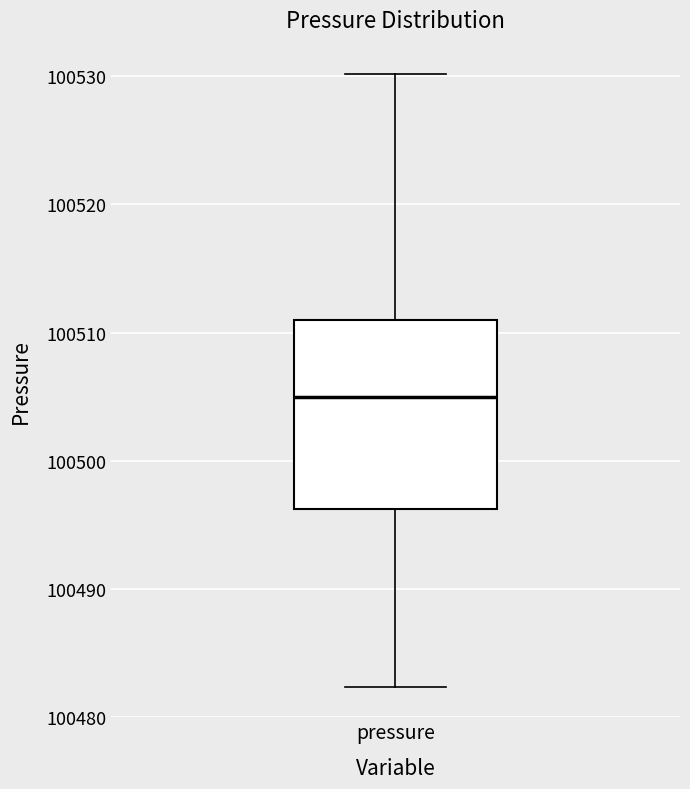

Read this box plot against the y-axis: the position of the median line, the range covered by the box, and the ends of both whiskers. The values are not printed on the chart, so give them approximately, as read against the axis.

median 100505, box 100496 to 100511, whiskers 100482 to 100530